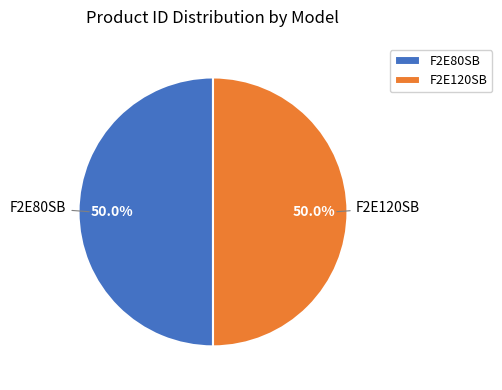

Approximately how many times larger is the value at F2E120SB compared to F2E80SB?

1.0